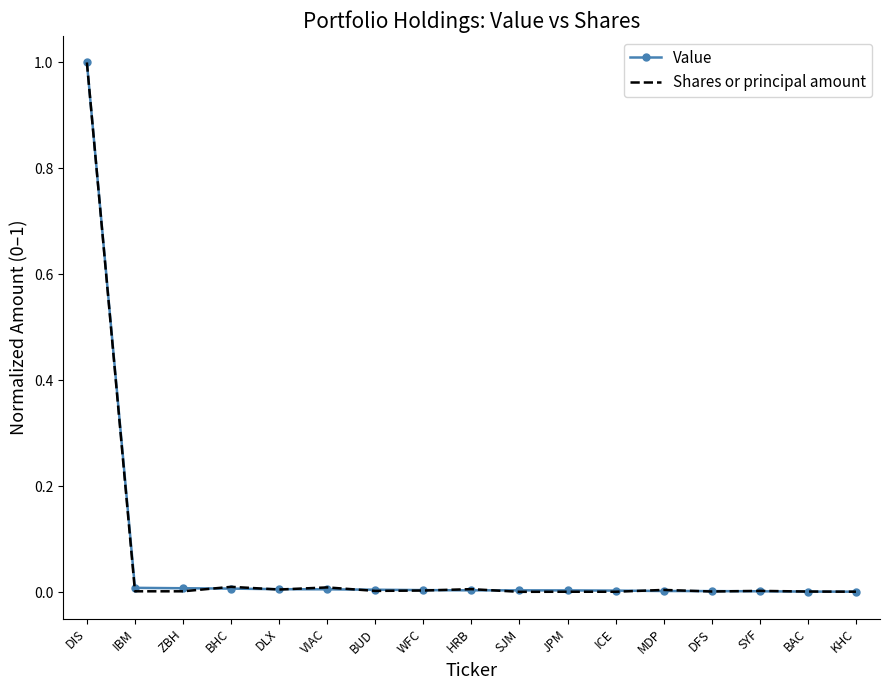

At which label does Value reach its peak?

DIS